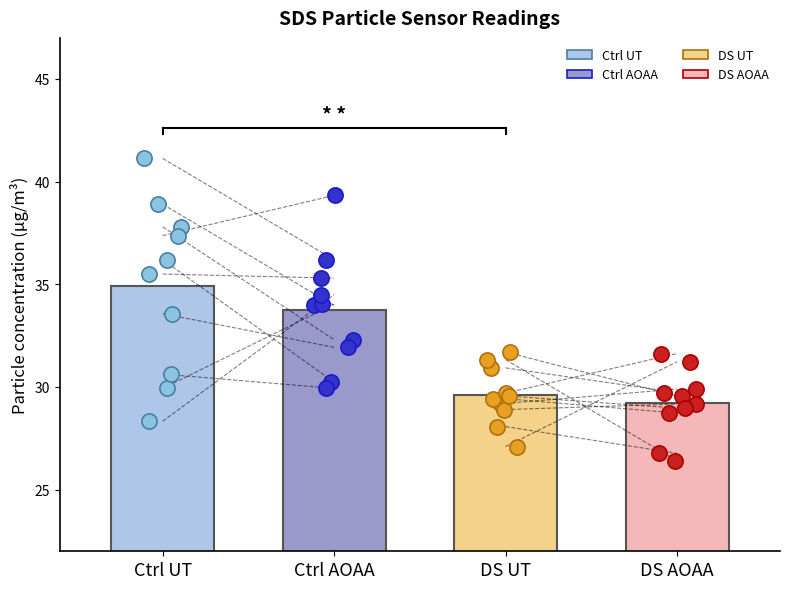

Which series has the largest total across all categories?

Ctrl UT SDS_P1